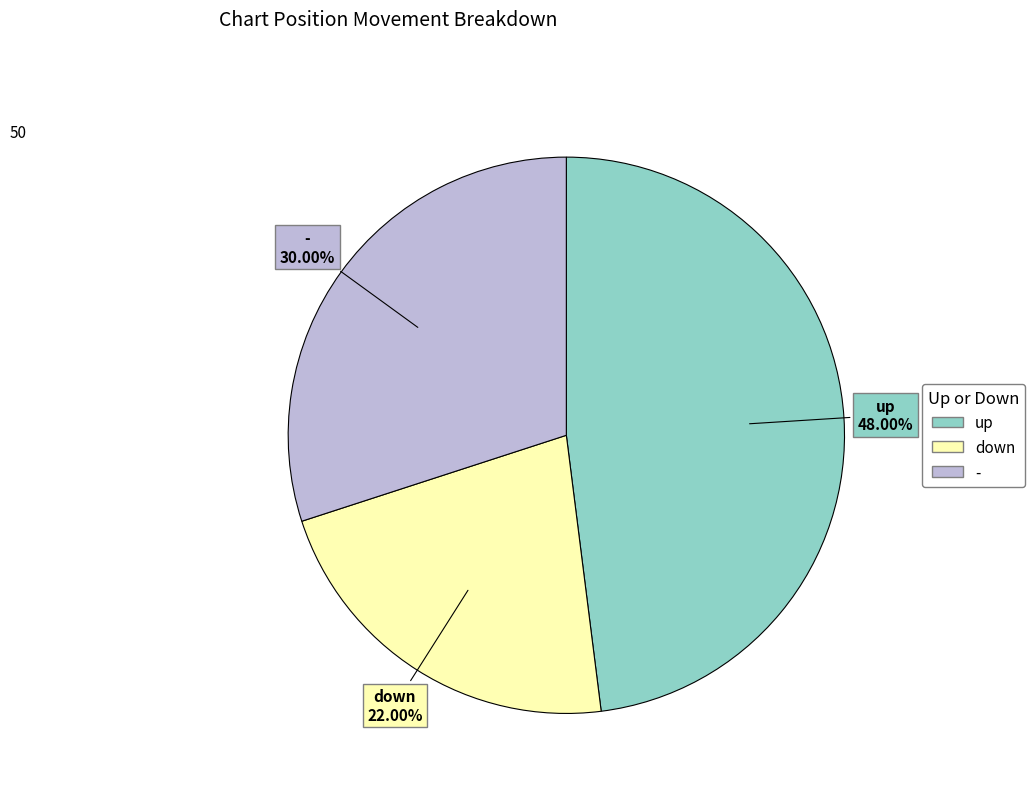

Is it true that up is 55% of the pie?

False